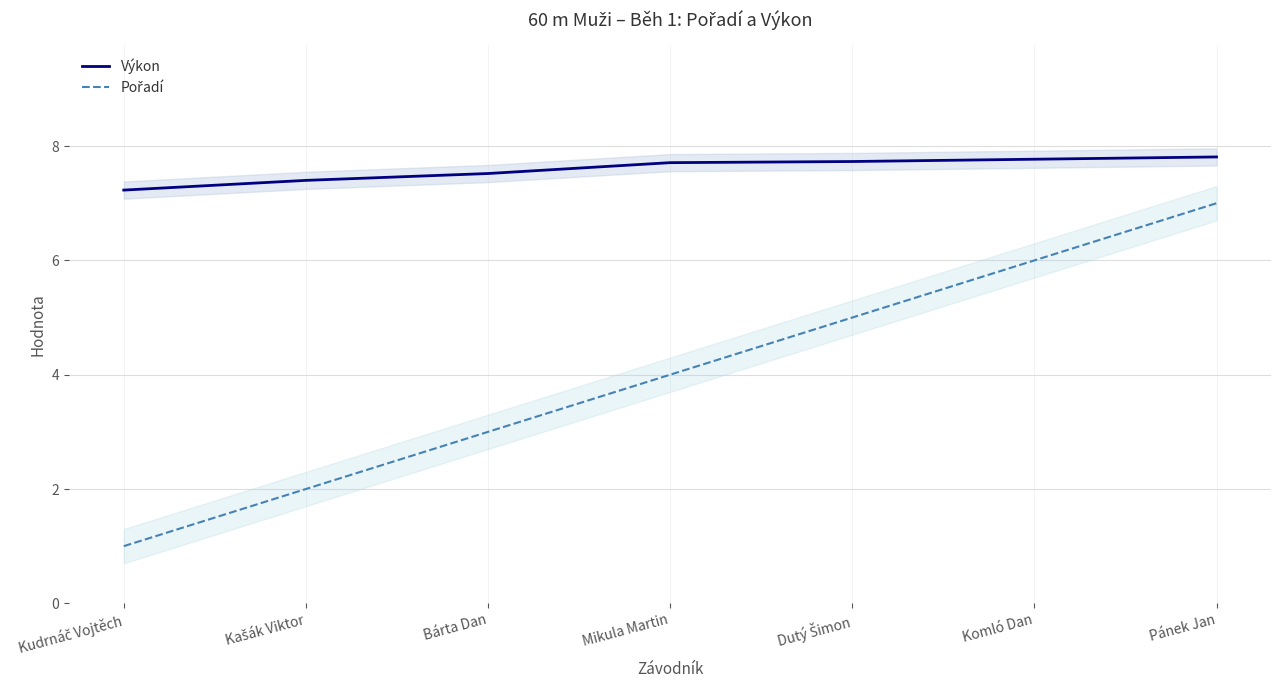

At which label does Výkon reach its peak?

Pánek Jan